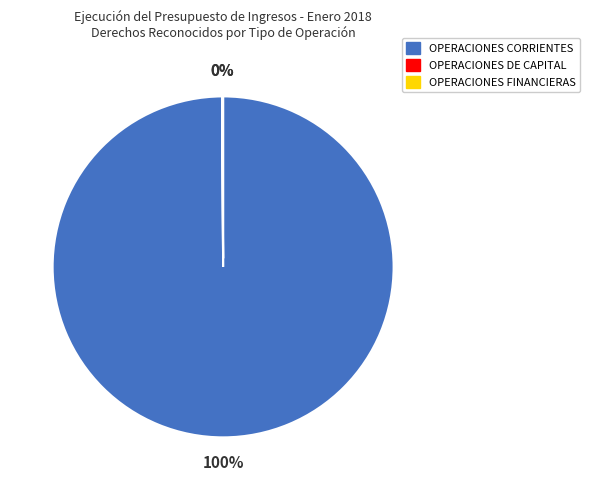

Which category has the biggest portion of the pie?

OPERACIONES CORRIENTES